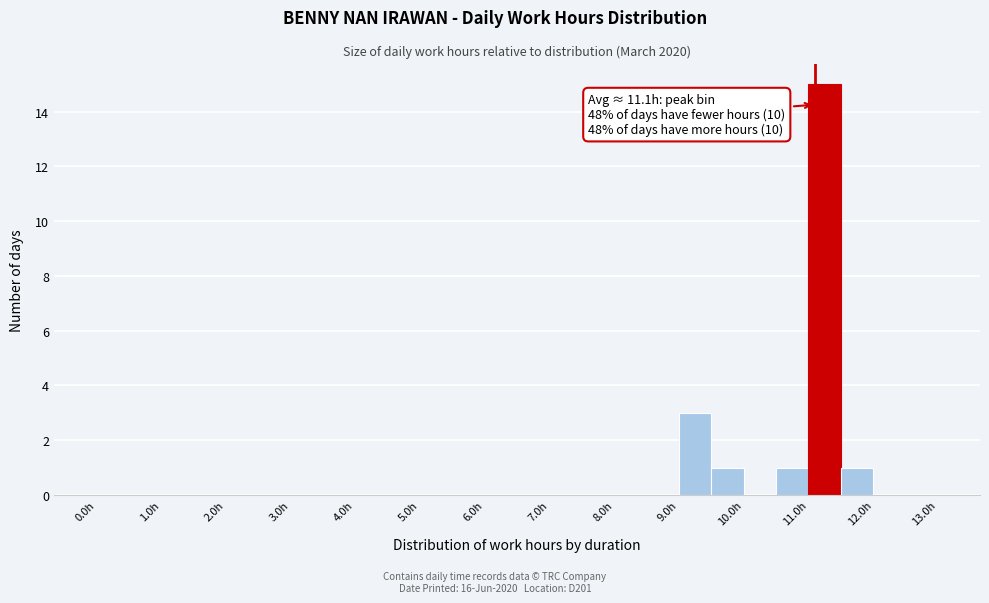

Over which range of the x-axis is the bar tallest?

11.0 to 11.5